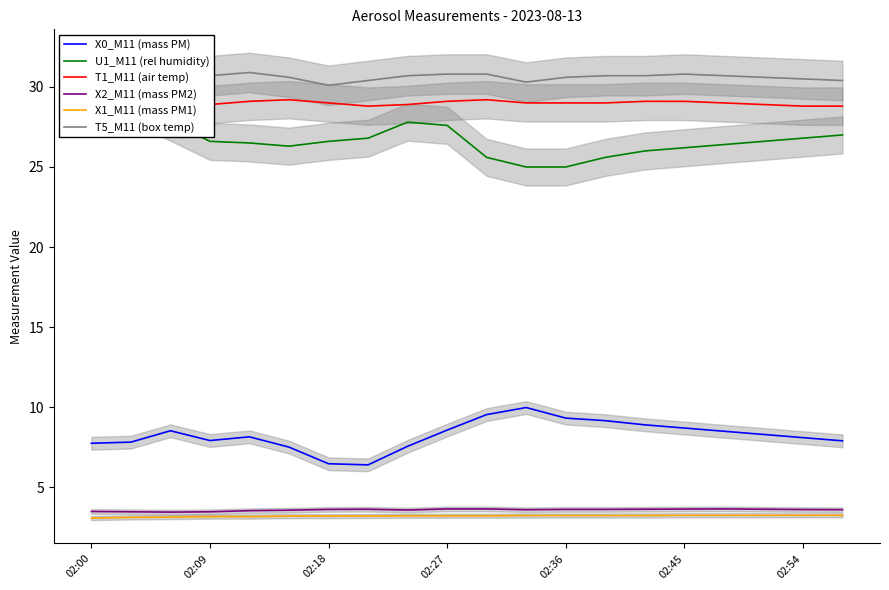

What position from the left is 11?

12